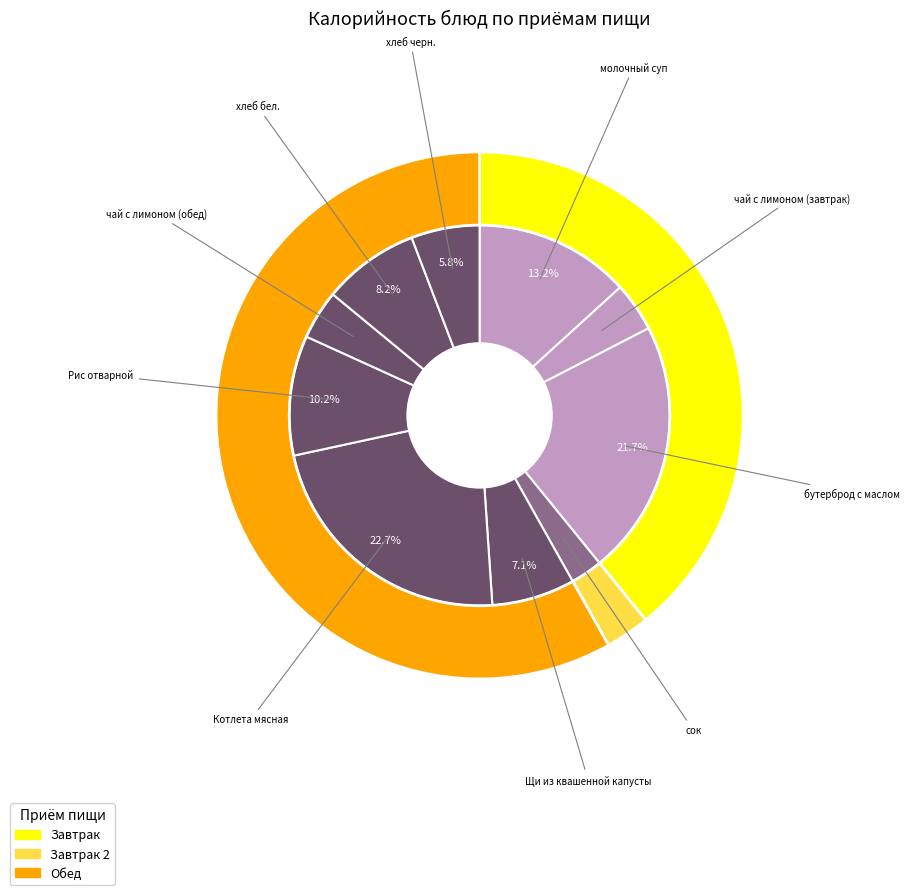

Is it true that Щи из квашенной капусты is 7% of the pie?

True